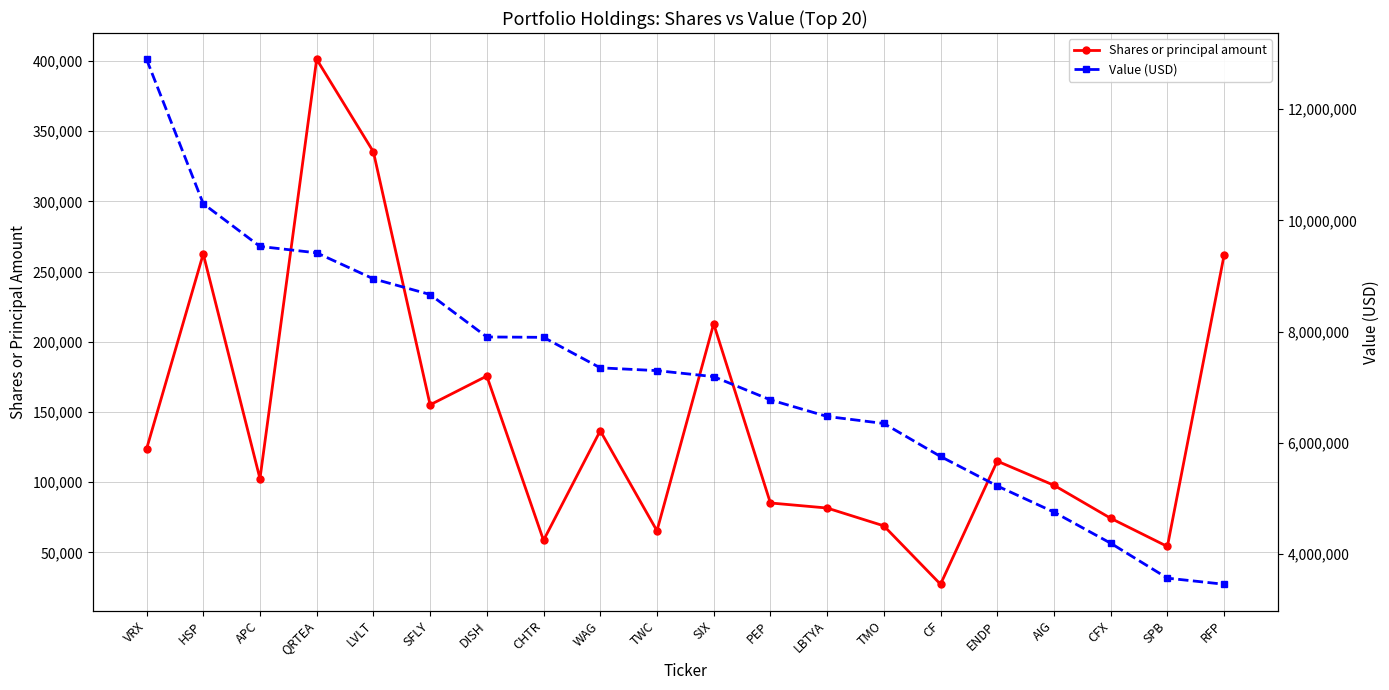

True or false: Value (USD) has more than 0 points higher than both neighbors.

False